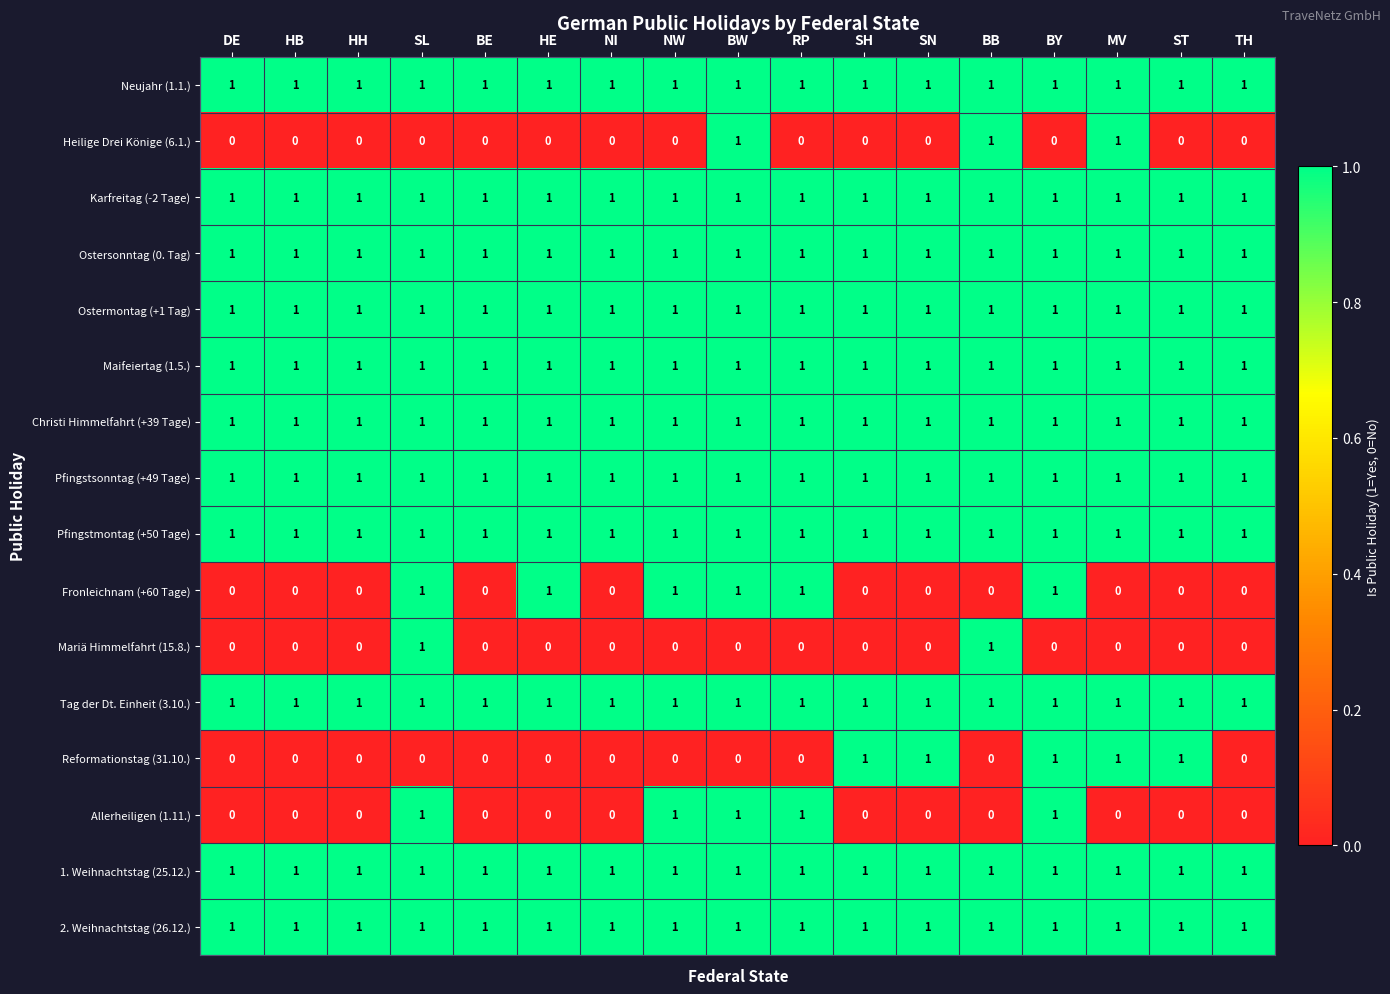

Count the number of data series in this chart.

16